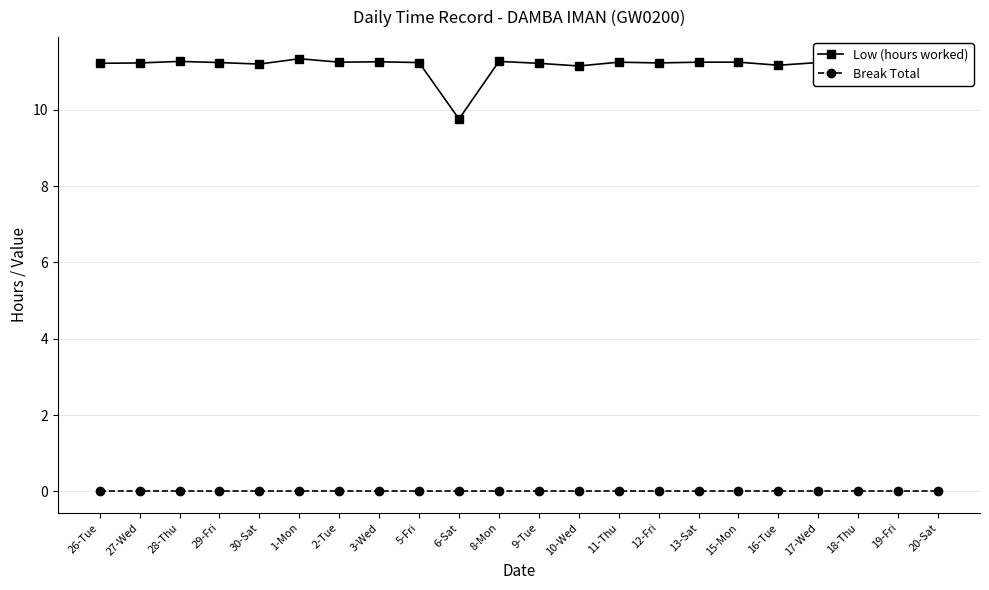

What position from the left is 5-Fri?

9